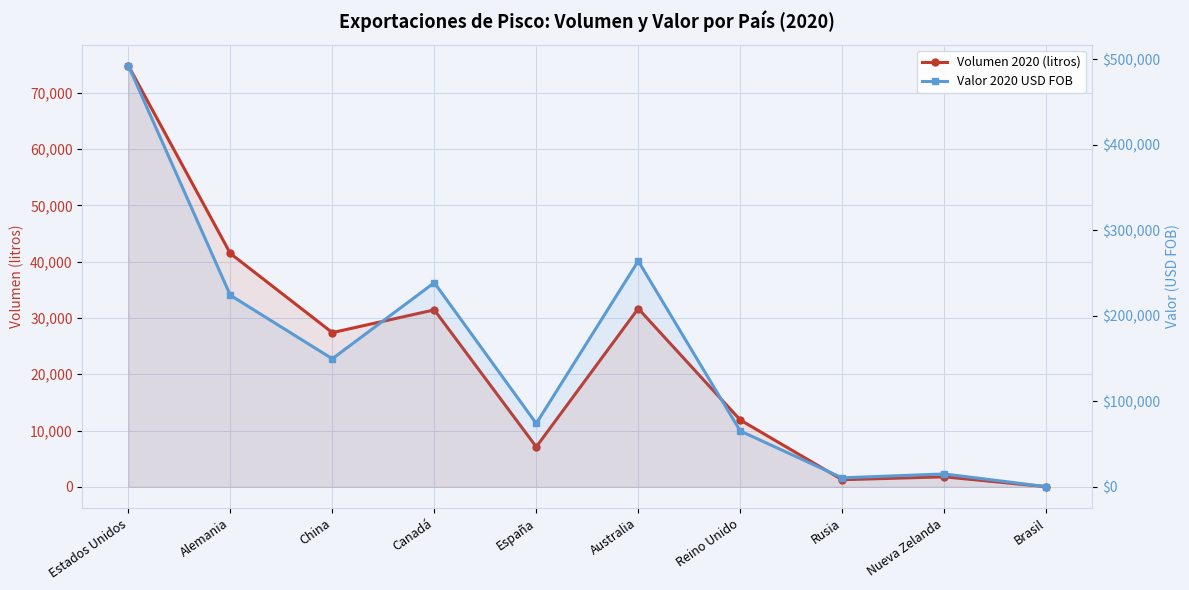

What is the sum of all Volumen 2020 (litros) values?

228850